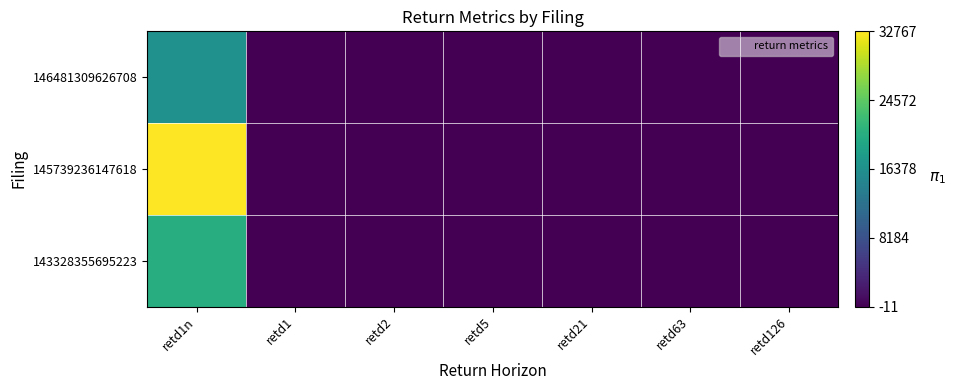

Reading left to right, what are all the values shown in this chart?

146481309626708: retd1n=16623	retd1=0	retd2=0	retd5=2	retd21=-4	retd63=-4	retd126=6
145739236147618: retd1n=32767	retd1=1	retd2=-5	retd5=0	retd21=-8	retd63=-10	retd126=-11
143328355695223: retd1n=20412	retd1=0	retd2=2	retd5=4	retd21=5	retd63=-7	retd126=-11